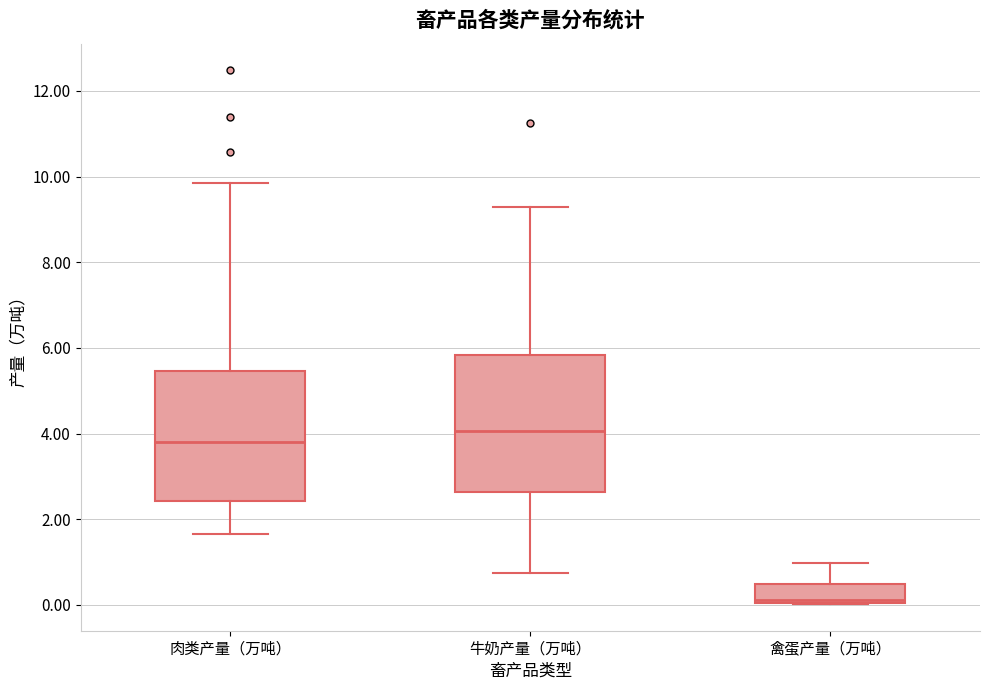

Where does the median line of the box for 牛奶产量（万吨） sit on the y-axis? The values are not printed on the chart, so give them approximately, as read against the axis.

4.0